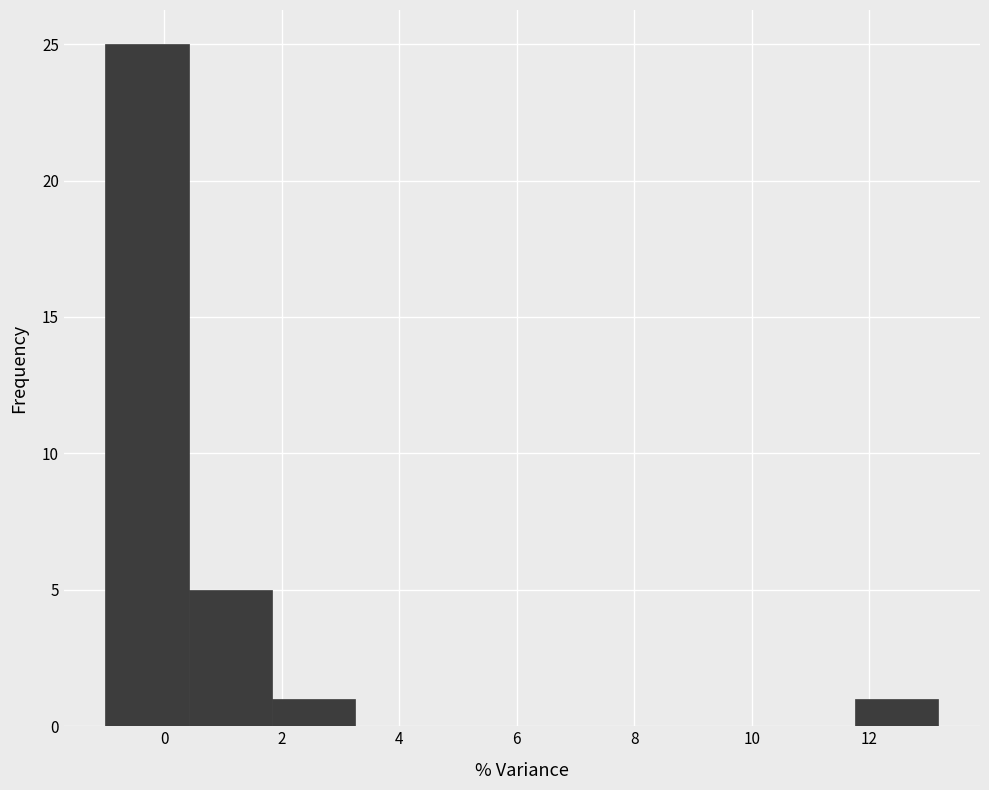

Reading left to right, transcribe this chart: for each bar, give the range it covers on the x-axis and its height. Neither the bar edges nor the heights are printed on the chart, so give them approximately, as read against the axes.

-1.0 to 0.4: 25
0.4 to 1.8: 5
1.8 to 3.2: 1
3.2 to 4.6: 0
4.6 to 6.0: 0
6.0 to 7.6: 0
7.6 to 9.0: 0
9.0 to 10.4: 0
10.4 to 11.8: 0
11.8 to 13.2: 1